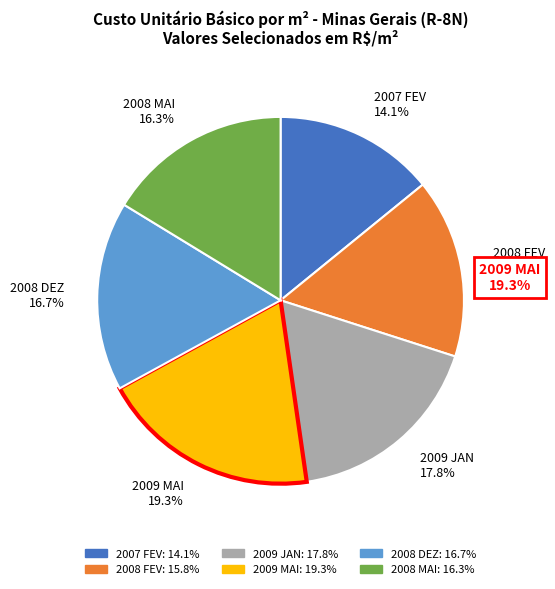

Does 2009 JAN account for over 50% of the chart?

No